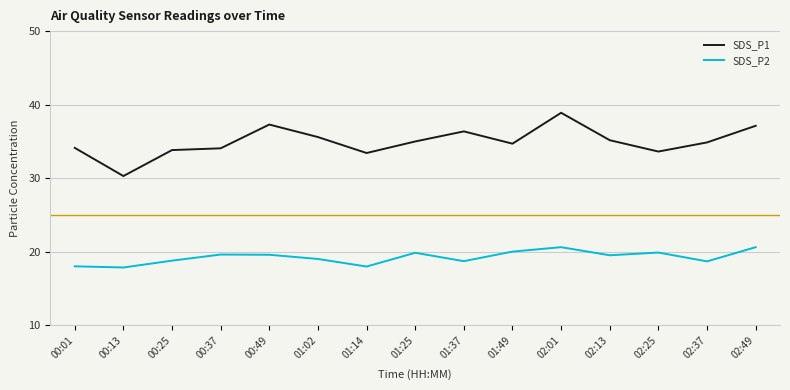

List the series in order of their peak value, lowest first.

SDS_P2, SDS_P1